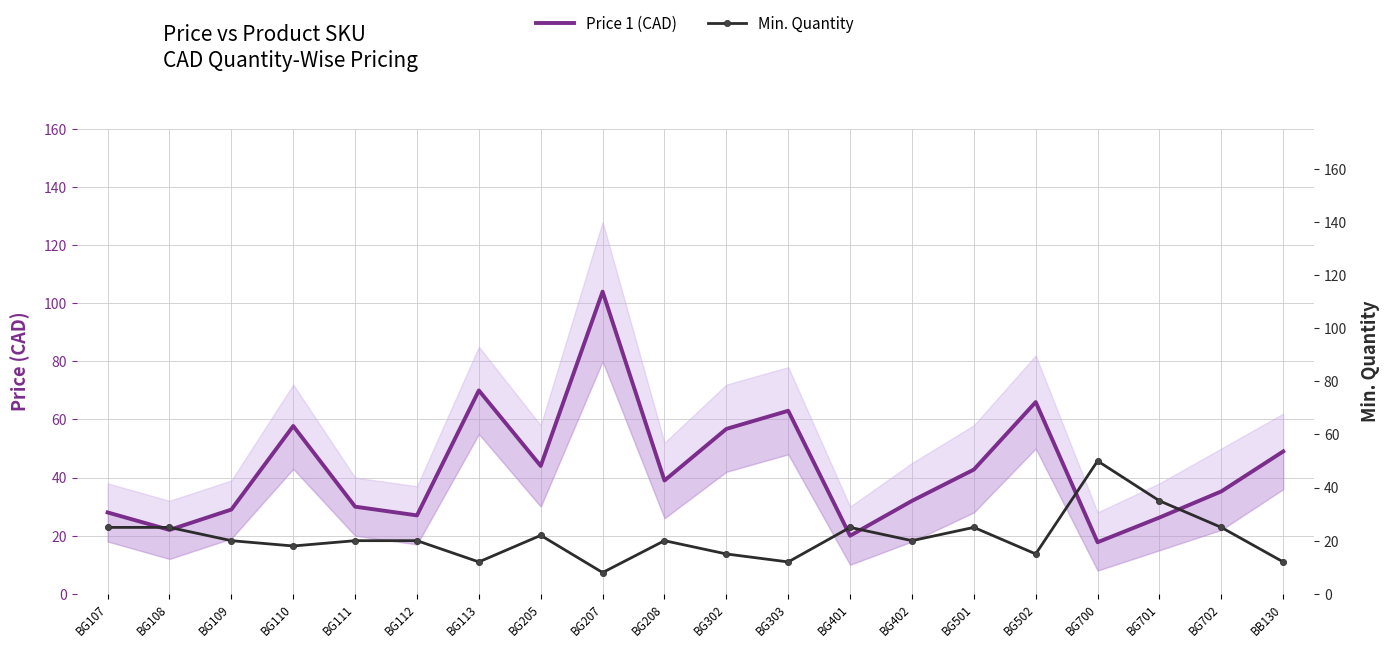

Rank the categories by Price 1 (CAD) value from highest to lowest.

BG207, BG113, BG502, BG303, BG110, BG302, BB130, BG205, BG501, BG208, BG702, BG402, BG111, BG109, BG107, BG112, BG701, BG108, BG401, BG700